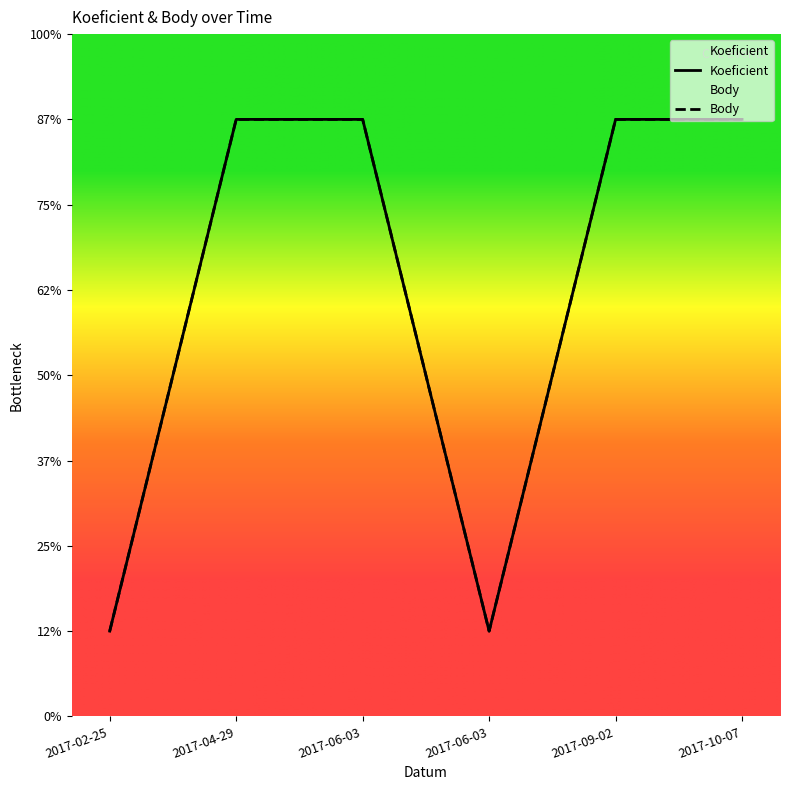

Is this an area chart (filled region under the line)?

No